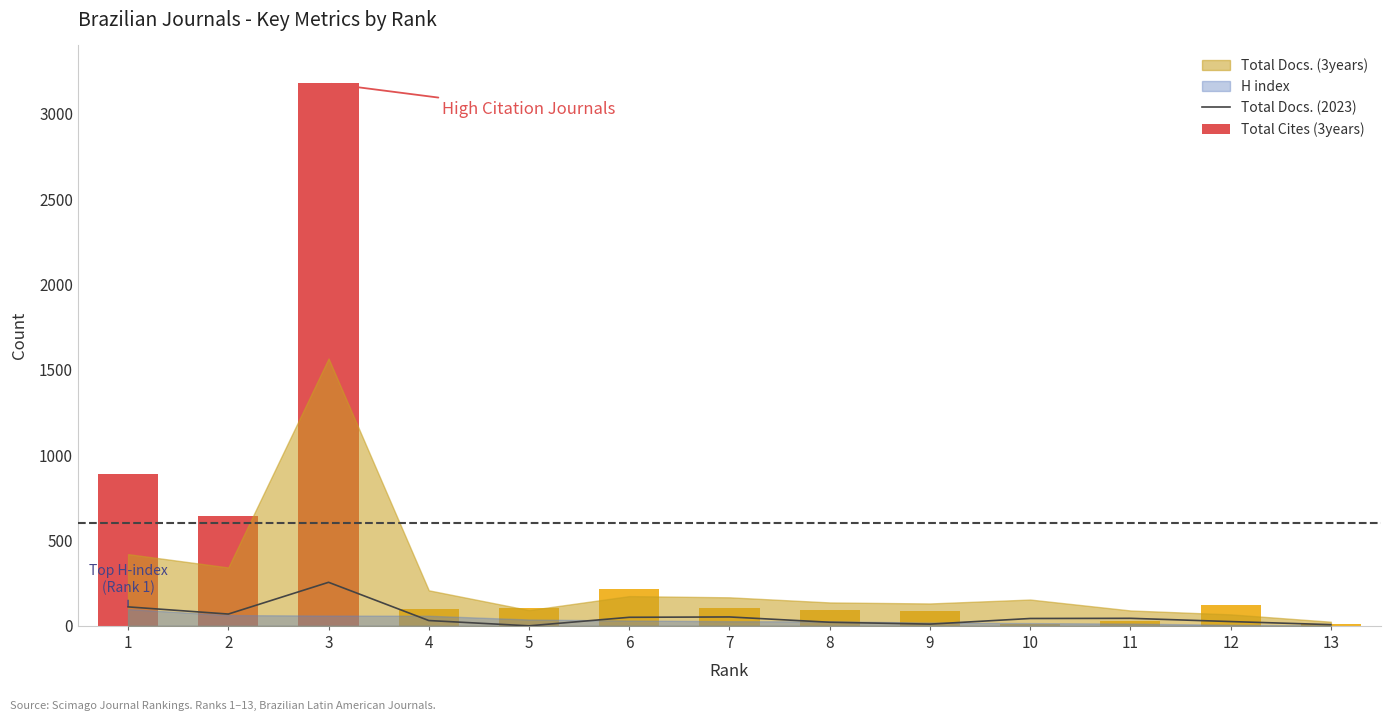

What is the sum of all Total Cites (3years) values?

5590